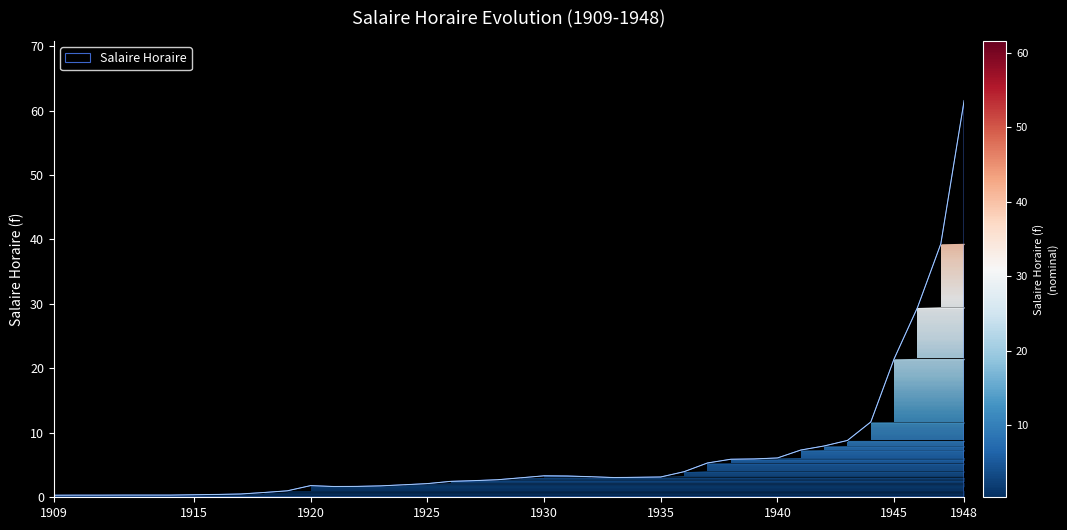

What is the maximum value shown in the chart?

61.6